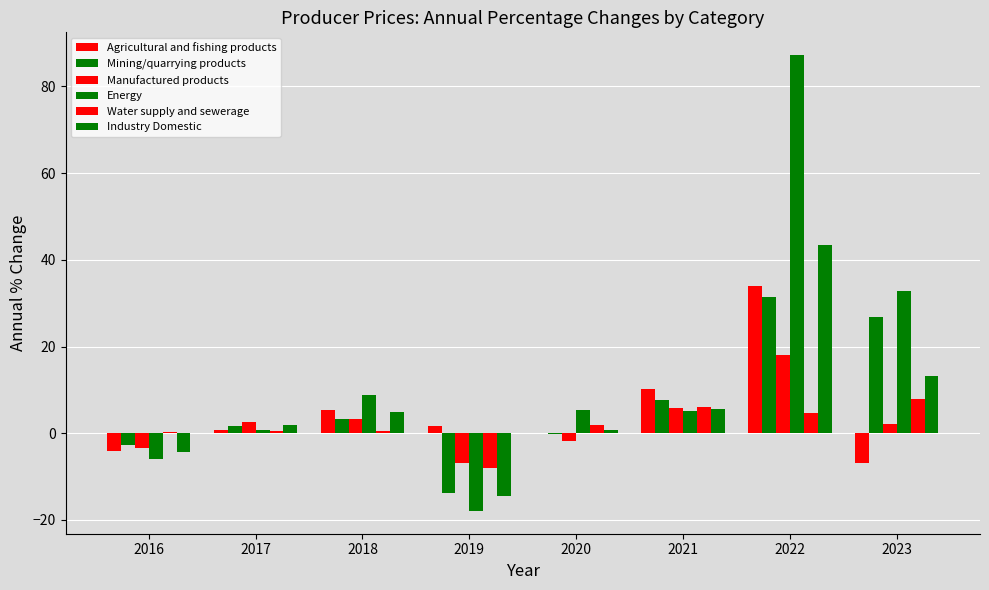

Does the chart contain stacked bars?

No